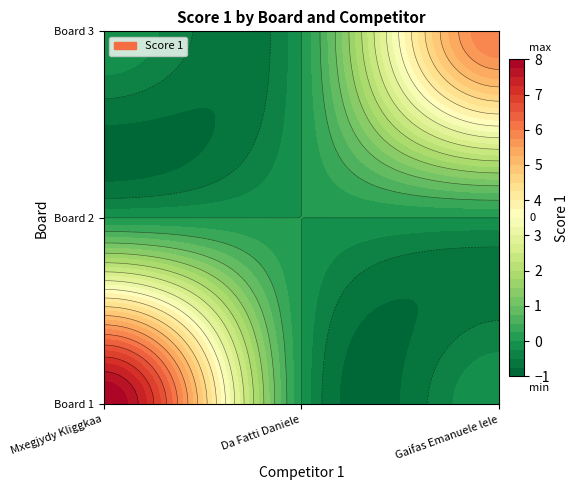

Reading right to left, transcribe all the data shown in this chart.

Board 1: 0	0	8
Board 2: 0	0	0
Board 3: 6	0	0